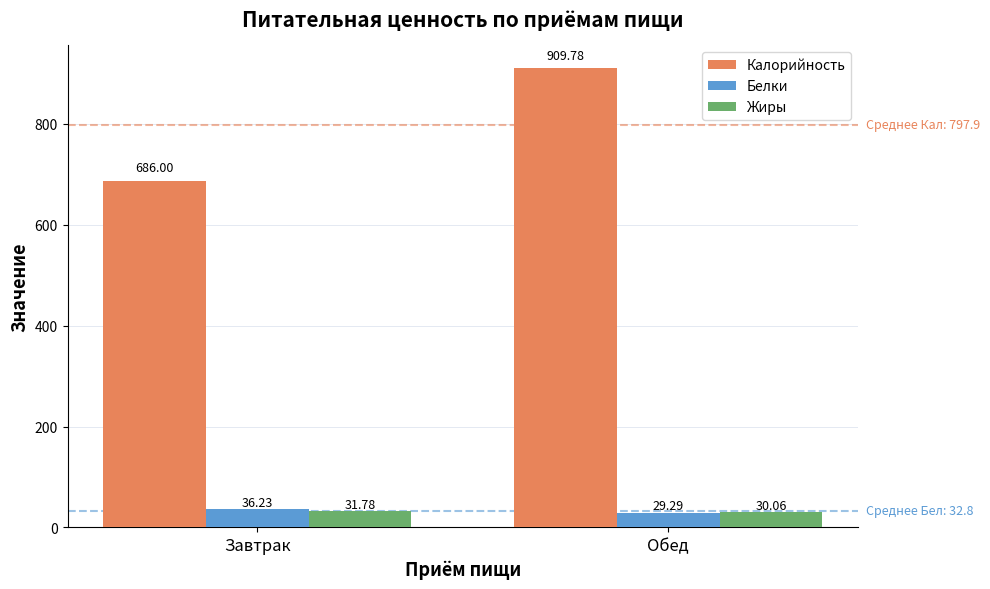

What is the average value of the Жиры series?

30.9